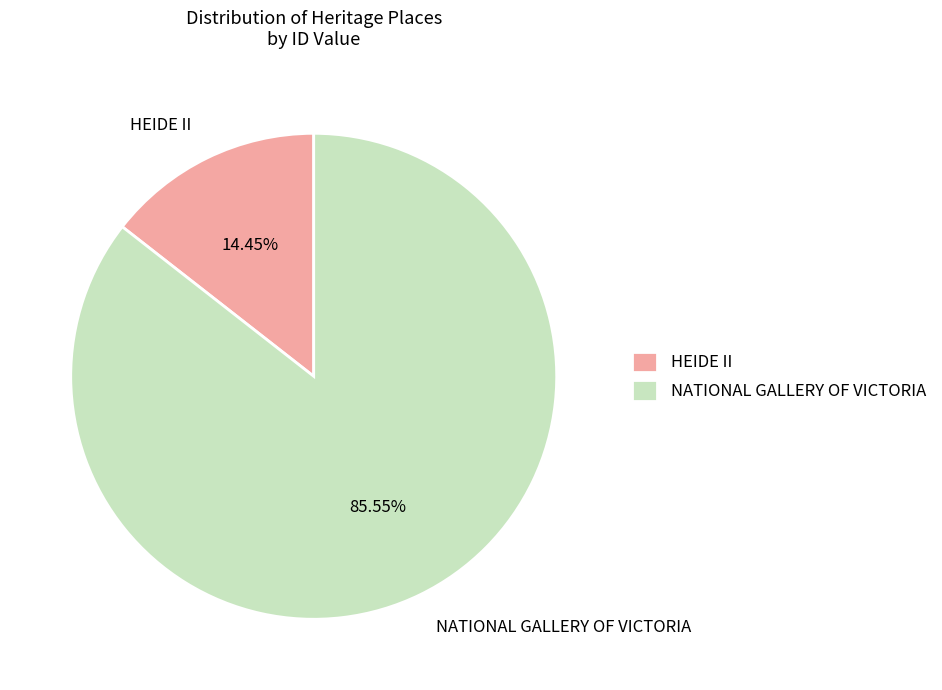

True or false: NATIONAL GALLERY OF VICTORIA accounts for 86% of the total.

True